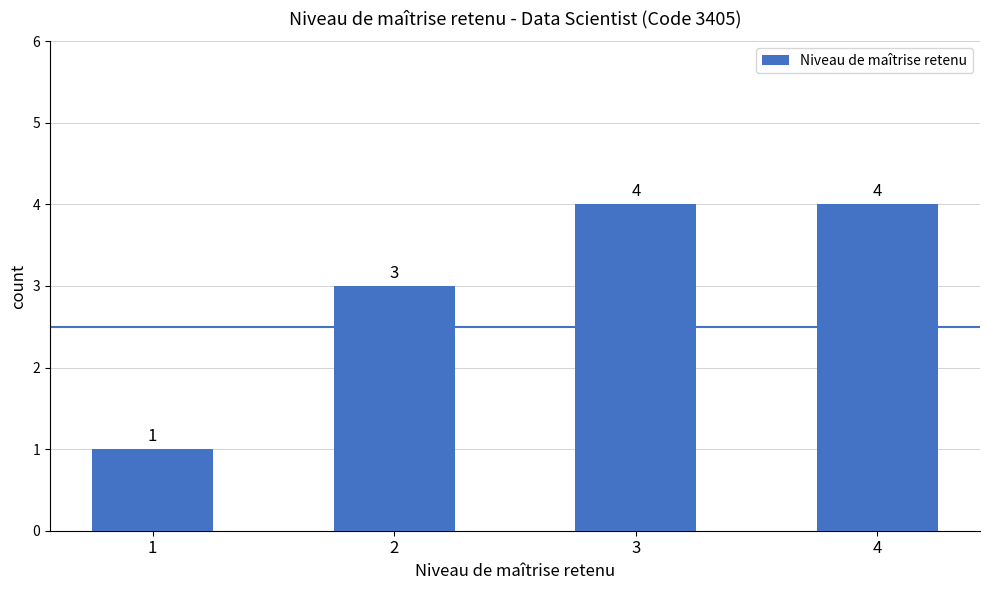

What is the value of the 2nd bar from the left?

3